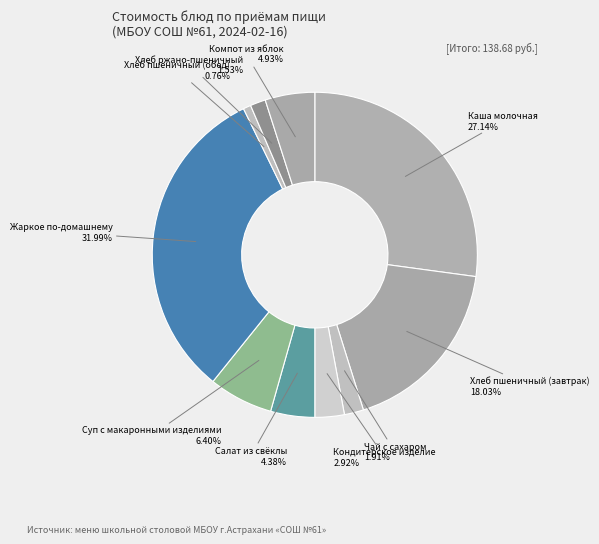

Is there a majority slice in this chart?

No